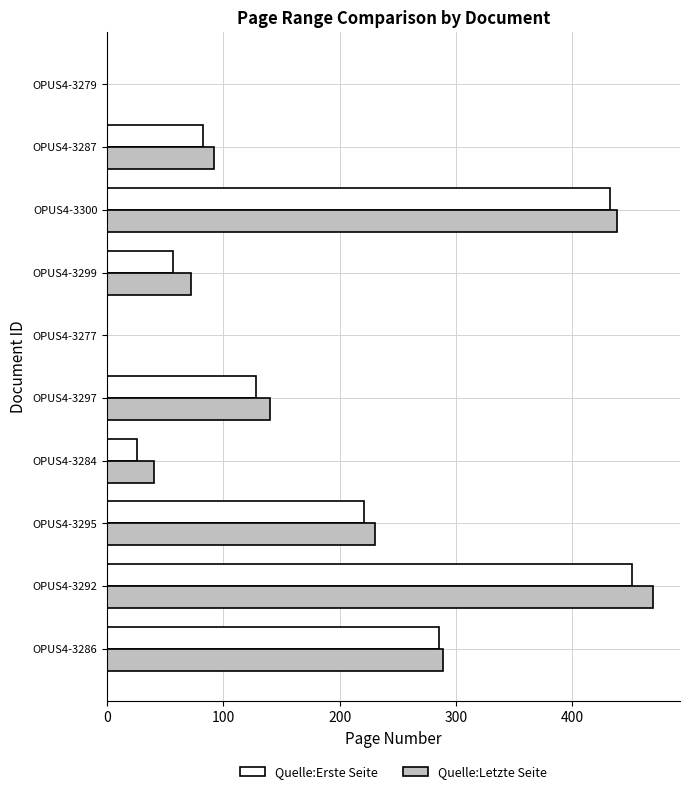

At which category is the sum across all series the highest?

OPUS4-3292